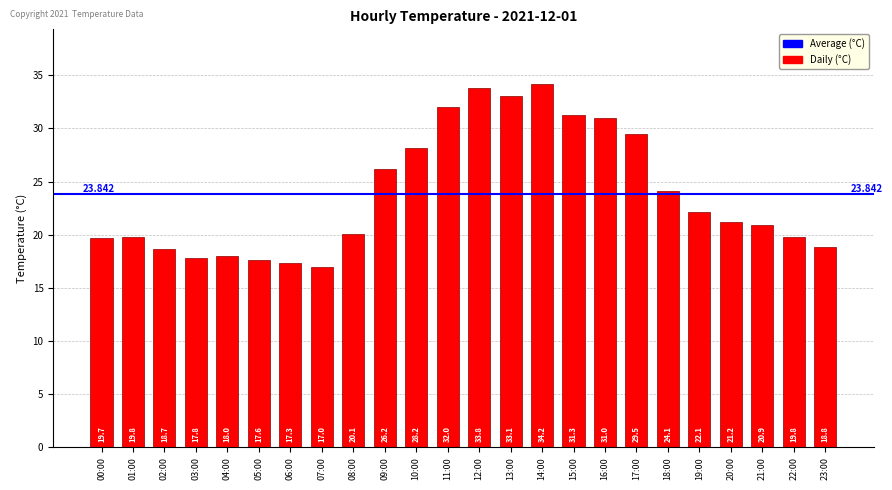

List the labels in order of value, largest first.

14:00, 12:00, 13:00, 11:00, 15:00, 16:00, 17:00, 10:00, 09:00, 18:00, 19:00, 20:00, 21:00, 08:00, 01:00, 22:00, 00:00, 23:00, 02:00, 04:00, 03:00, 05:00, 06:00, 07:00